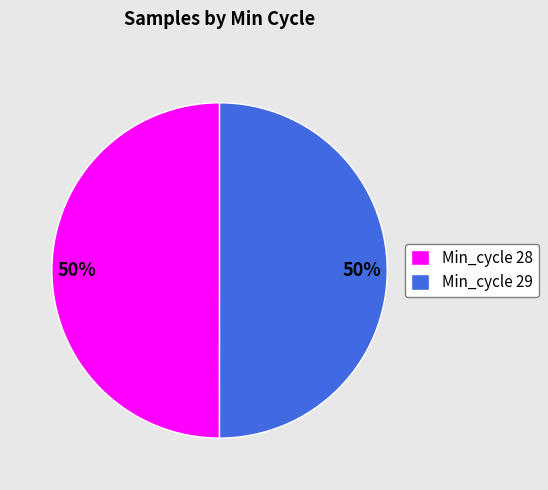

The Min_cycle 29 slice represents 41% of the pie. True or false?

False